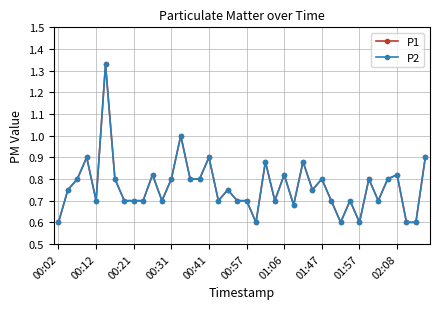

Does the chart have visible grid lines?

Yes